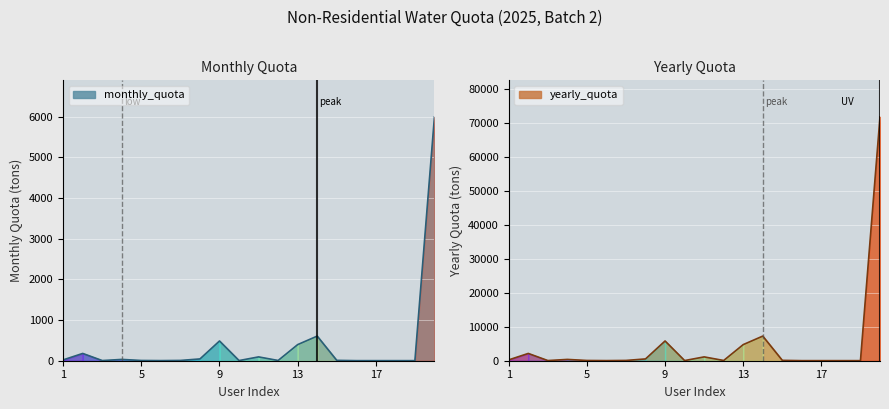

How many series are shown in this chart?

2